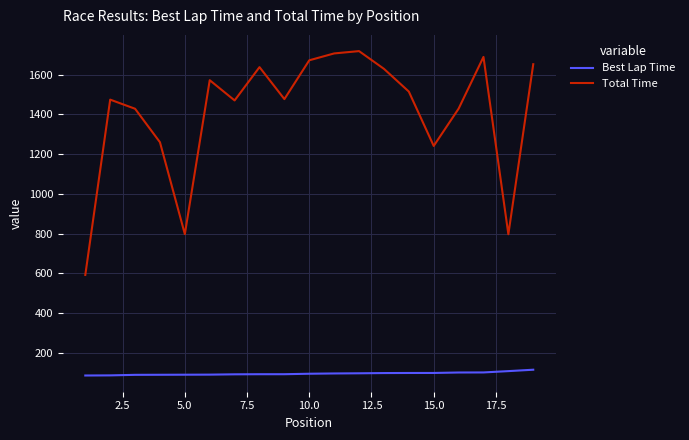

How many values in the Total Time series are below 1476?

9